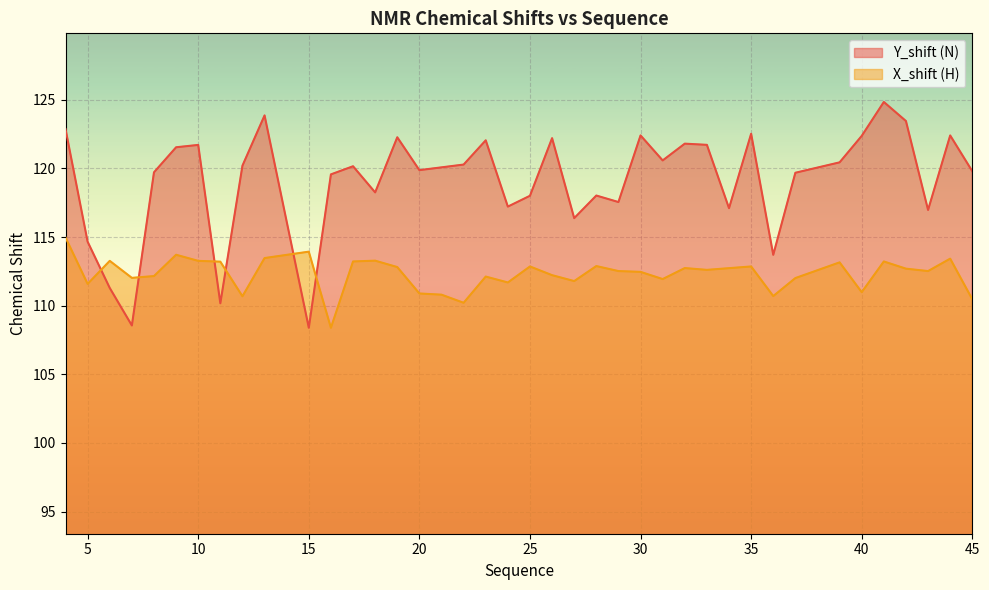

Reading left to right, what are all the values shown in this chart?

Y_shift: 4=122.9	5=114.7	6=111.3	7=108.6	8=119.7	9=121.5	10=121.7	11=110.2	12=120.2	13=123.9	15=108.4	16=119.6	17=120.2	18=118.2	19=122.3	20=119.9	21=120.1	22=120.3	23=122.0	24=117.2	25=118.0	26=122.2	27=116.4	28=118.0	29=117.5	30=122.4	31=120.6	32=121.8	33=121.7	34=117.1	35=122.5	36=113.7	37=119.7	39=120.4	40=122.4	41=124.8	42=123.4	43=117.0	44=122.4	45=119.8
X_shift: 4=115.0	5=111.6	6=113.3	7=112.0	8=112.2	9=113.7	10=113.3	11=113.2	12=110.7	13=113.5	15=113.9	16=108.4	17=113.2	18=113.3	19=112.8	20=110.9	21=110.8	22=110.2	23=112.1	24=111.7	25=112.9	26=112.2	27=111.8	28=112.9	29=112.5	30=112.5	31=111.9	32=112.7	33=112.6	34=112.7	35=112.9	36=110.7	37=112.0	39=113.2	40=111.0	41=113.2	42=112.7	43=112.5	44=113.4	45=110.5